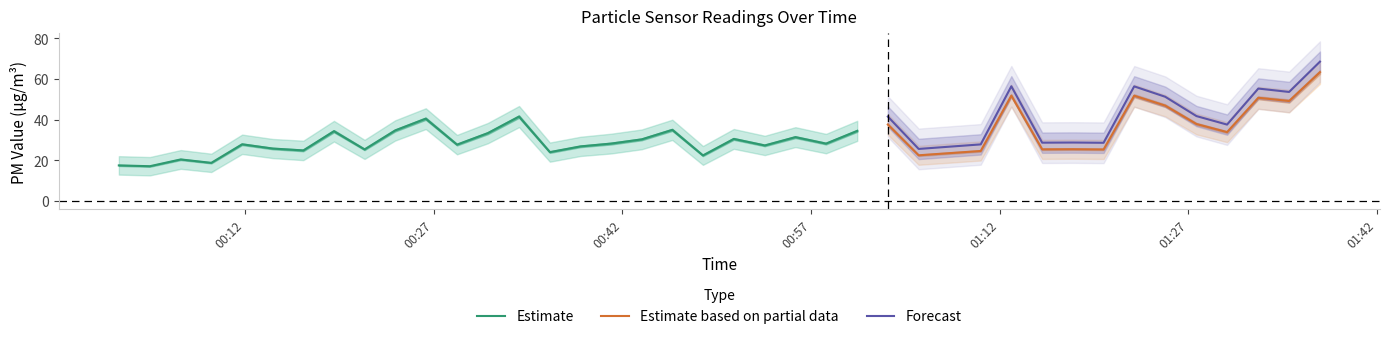

Reading left to right, what are all the values shown in this chart?

SDS_P1: 18.1	17.7	21.1	19.4	28.7	26.6	25.7	35.5	26.1	35.8	41.7	28.6	34.5	42.8	24.8	27.7	29.2	31.2	36.0	23.1	31.5	28.1	32.4	29.1	35.5	38.7	23.2	24.3	25.4	53.3	26.2	26.2	26.1	53.3	48.2	39.0	34.9	52.2	50.8	65.2
SDS_P2: 17.1	16.7	19.9	18.3	27.2	25.2	24.2	33.3	24.8	33.8	39.5	27.0	32.5	40.4	23.4	26.2	27.4	29.5	34.1	21.9	29.7	26.6	30.6	27.5	33.6	36.6	21.9	22.9	24.0	50.5	24.8	24.9	24.7	50.4	45.7	36.8	33.0	49.4	47.6	61.6